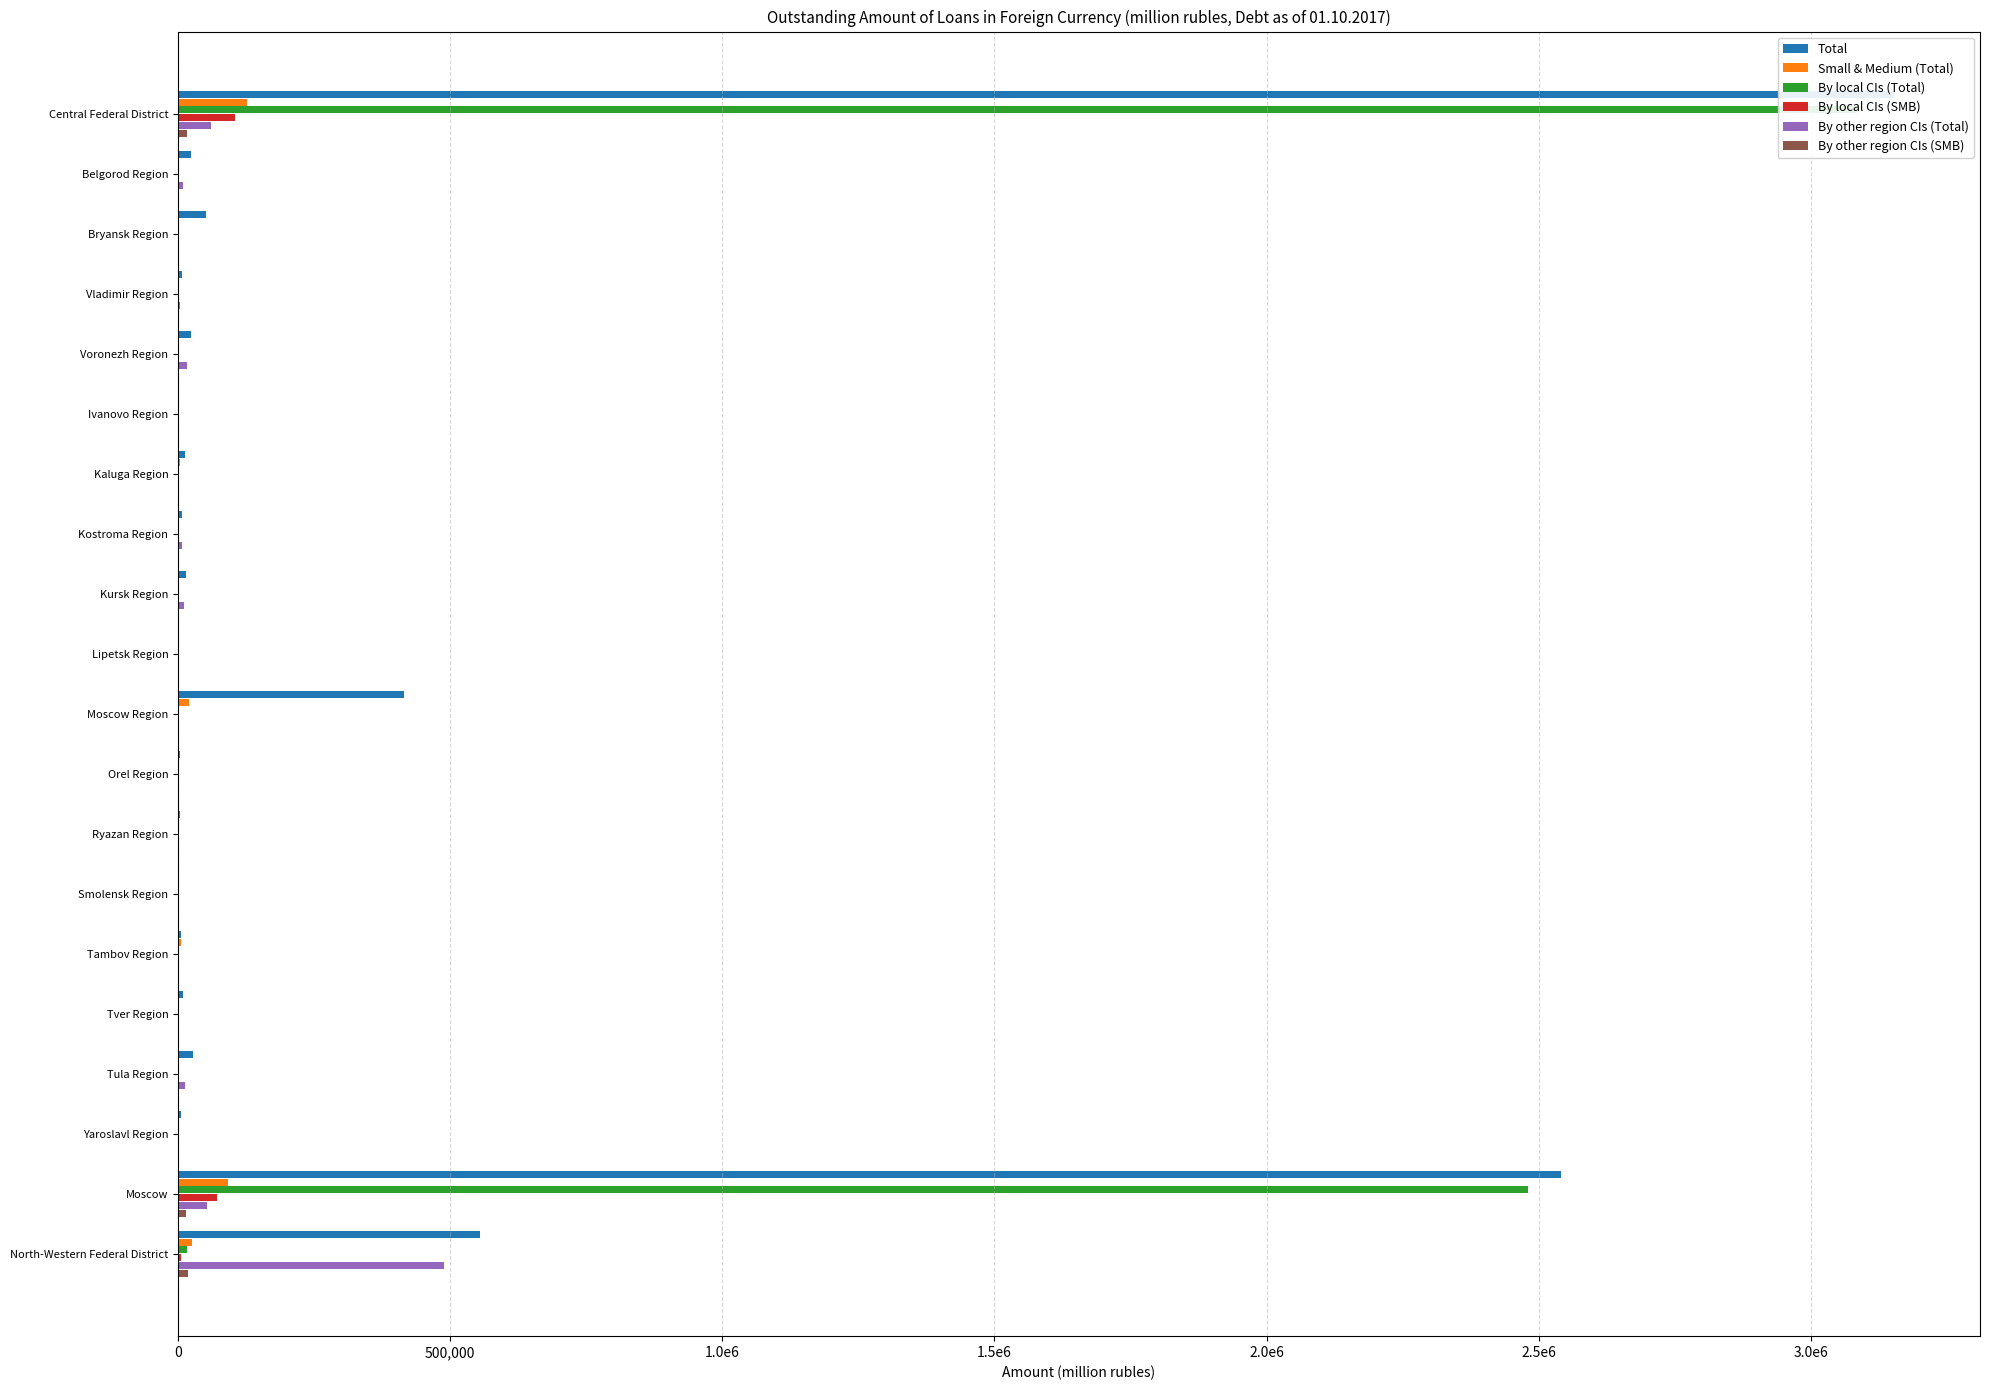

What is the difference between the second highest and minimum values in the By local CIs (SMB) series?

71303